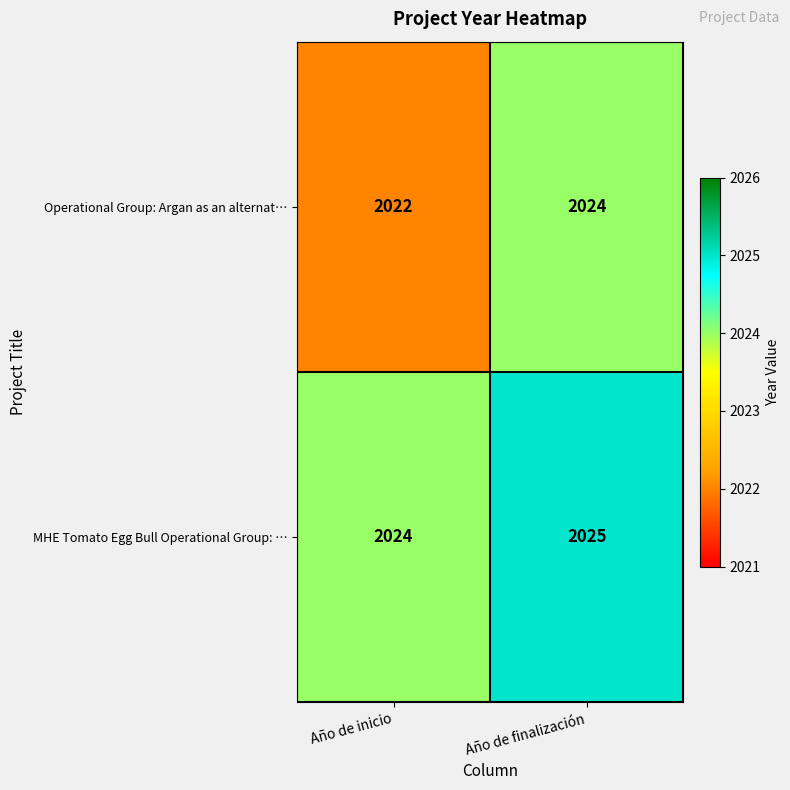

True or false: MHE Tomato Egg Bull Operational Group: … has a value of 527 at Año de inicio.

False